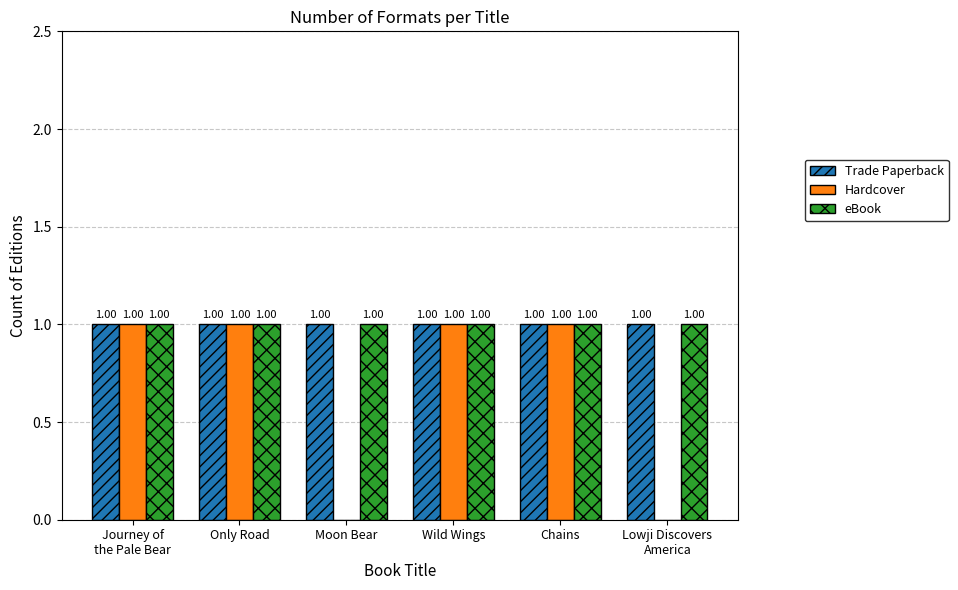

What is the total value across all series at Wild Wings?

3